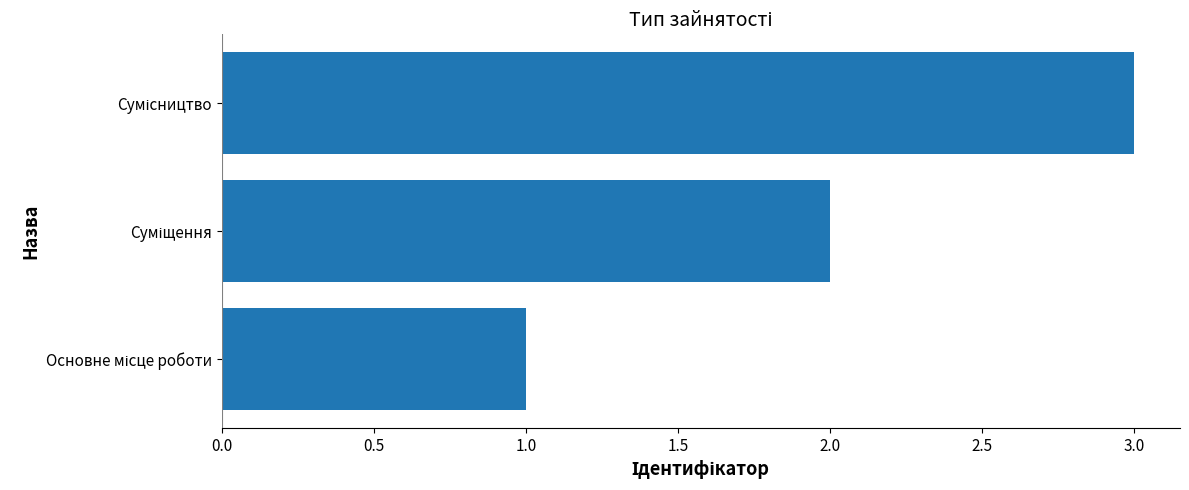

Does the chart contain stacked bars?

No